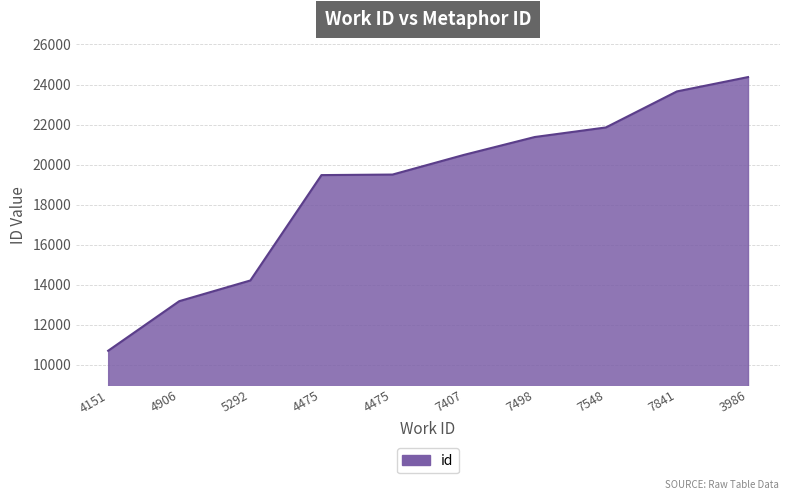

How many lines are shown in the chart?

1